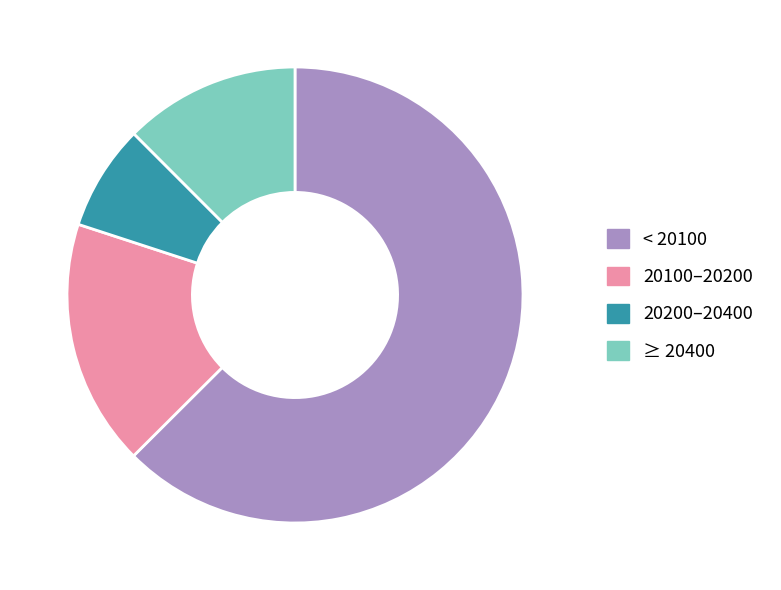

Rank the categories by value from lowest to highest.

20200–20400, ≥ 20400, 20100–20200, < 20100